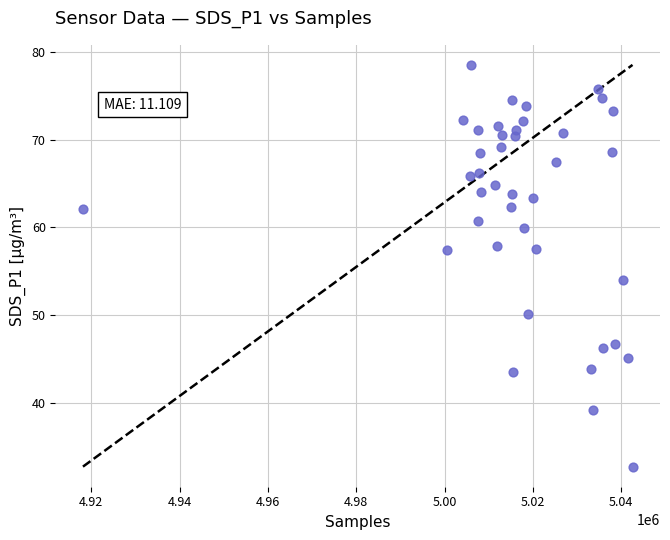

What is the range of X values (max minus min)?

124464.0